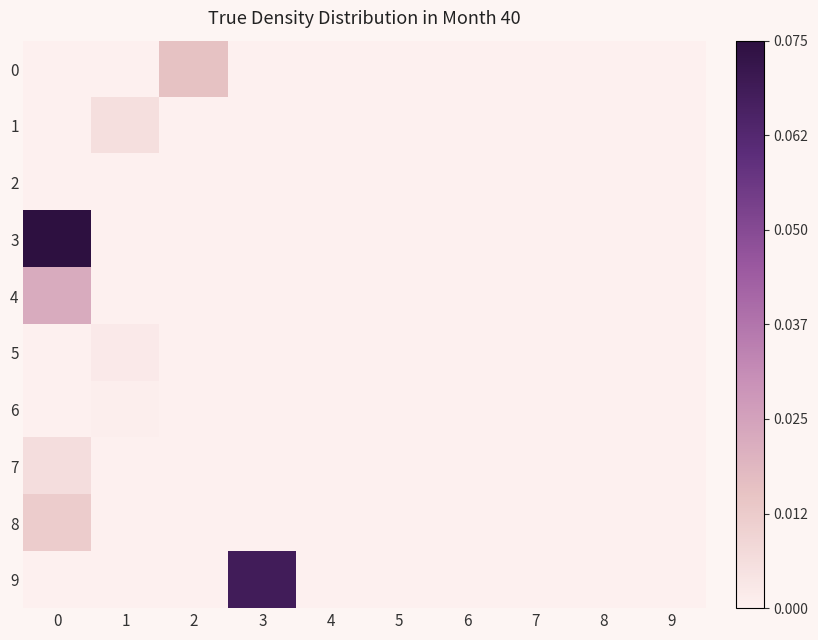

Reading left to right, what are all the values shown in this chart?

0: 0=0.0	1=0.0	2=0.0	3=0.0	4=0.0	5=0.0	6=0.0	7=0.0	8=0.0	9=0.0
1: 0=0.0	1=0.0	2=0.0	3=0.0	4=0.0	5=0.0	6=0.0	7=0.0	8=0.0	9=0.0
2: 0=0.0	1=0.0	2=0.0	3=0.0	4=0.0	5=0.0	6=0.0	7=0.0	8=0.0	9=0.0
3: 0=0.1	1=0.0	2=0.0	3=0.0	4=0.0	5=0.0	6=0.0	7=0.0	8=0.0	9=0.0
4: 0=0.0	1=0.0	2=0.0	3=0.0	4=0.0	5=0.0	6=0.0	7=0.0	8=0.0	9=0.0
5: 0=0.0	1=0.0	2=0.0	3=0.0	4=0.0	5=0.0	6=0.0	7=0.0	8=0.0	9=0.0
6: 0=0.0	1=0.0	2=0.0	3=0.0	4=0.0	5=0.0	6=0.0	7=0.0	8=0.0	9=0.0
7: 0=0.0	1=0.0	2=0.0	3=0.0	4=0.0	5=0.0	6=0.0	7=0.0	8=0.0	9=0.0
8: 0=0.0	1=0.0	2=0.0	3=0.0	4=0.0	5=0.0	6=0.0	7=0.0	8=0.0	9=0.0
9: 0=0.0	1=0.0	2=0.0	3=0.1	4=0.0	5=0.0	6=0.0	7=0.0	8=0.0	9=0.0